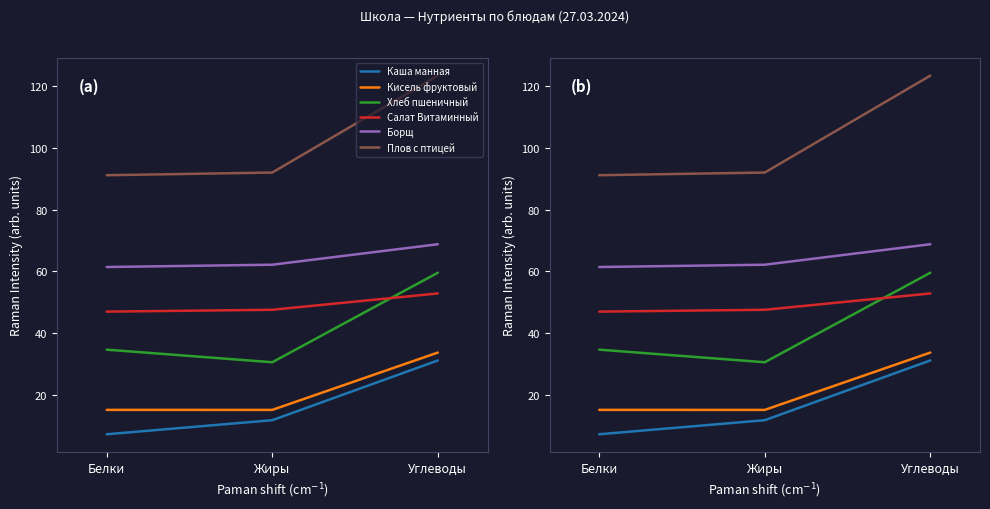

Count the number of categories in the chart.

3